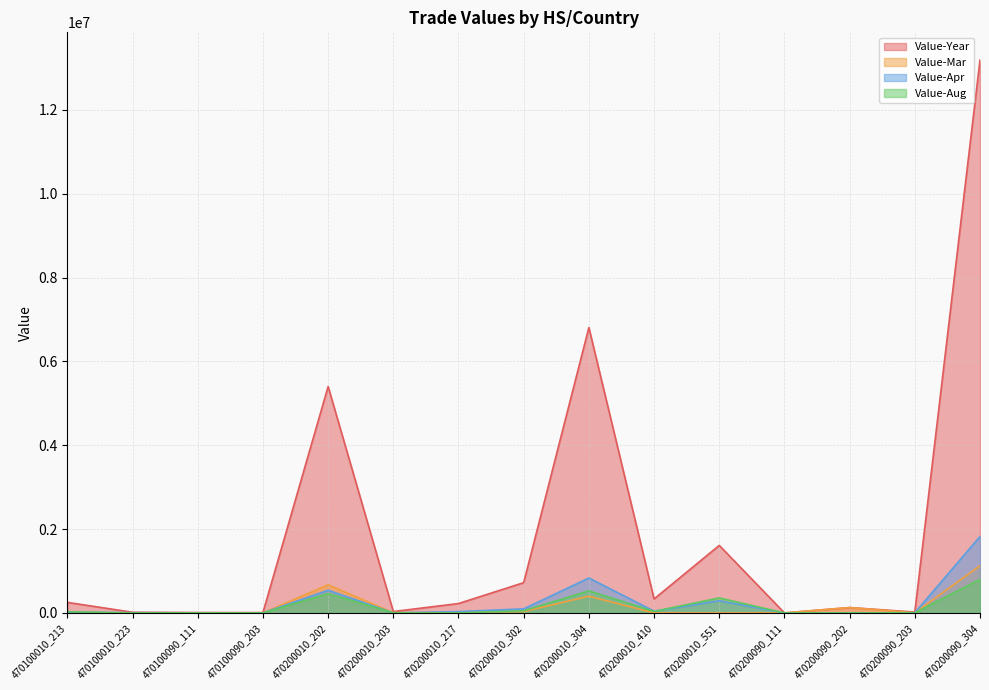

What is the sum of all Value-Mar values?

2382033